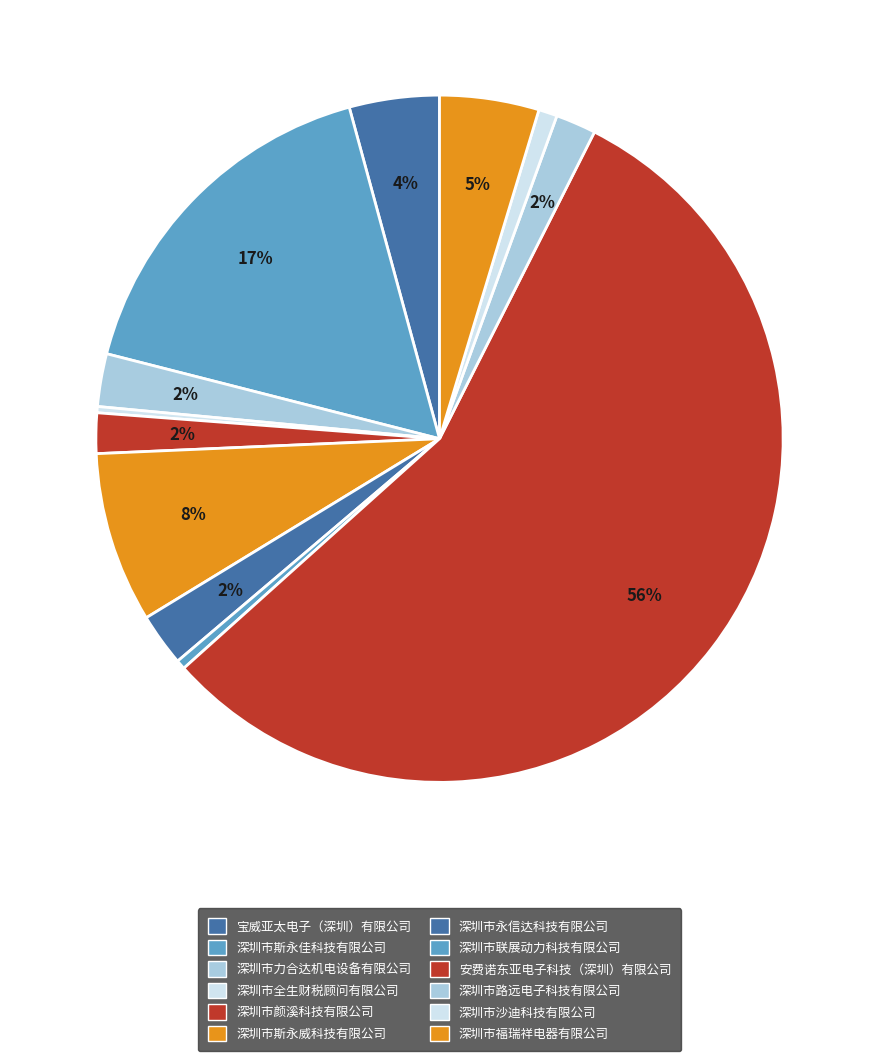

Between 深圳市全生财税顾问有限公司 and 深圳市永信达科技有限公司, which is larger?

深圳市永信达科技有限公司